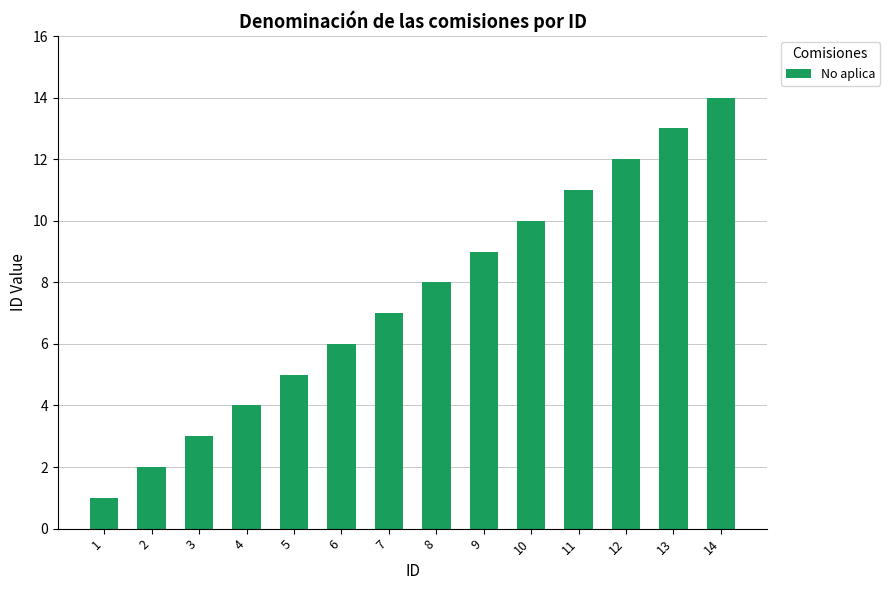

How many data points does each series have?

14